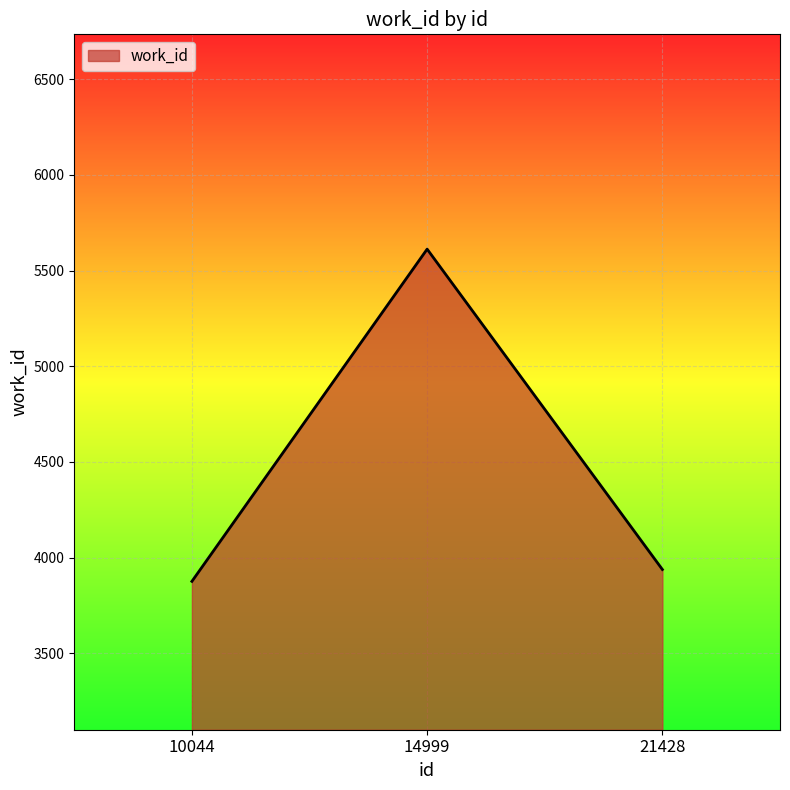

Which category has the lowest value across all series?

10044